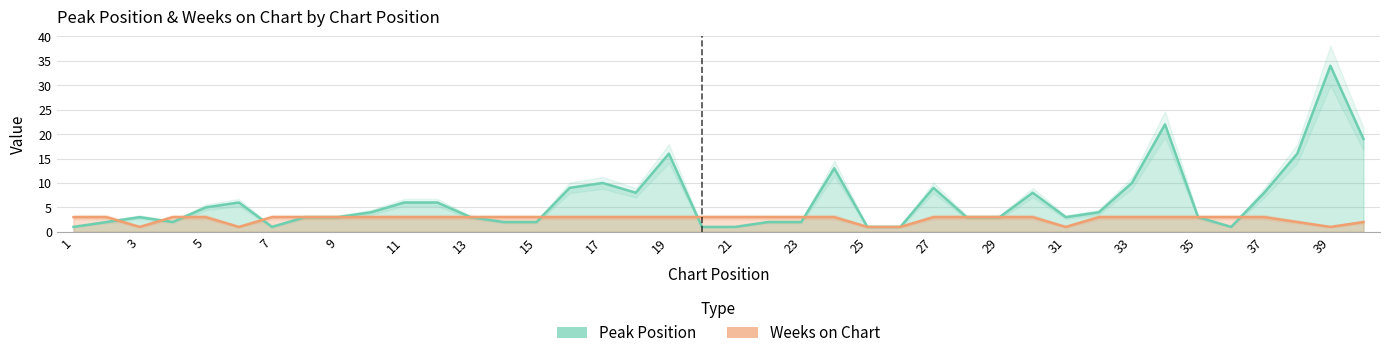

Which category has the lowest value in the Peak Position series?

1